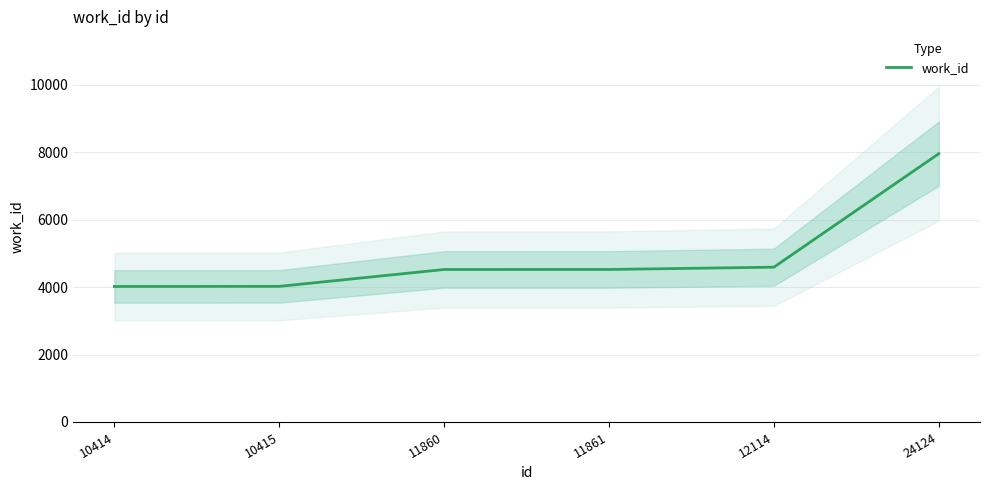

How many values are below 4521?

3